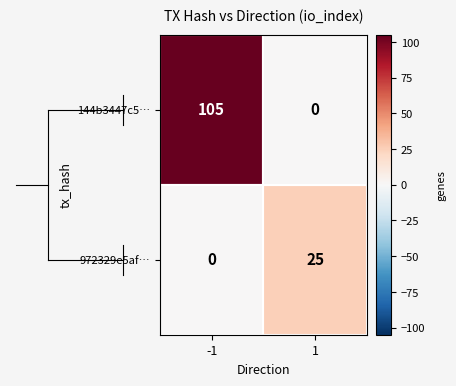

At how many categories does at least one series exceed 21?

2